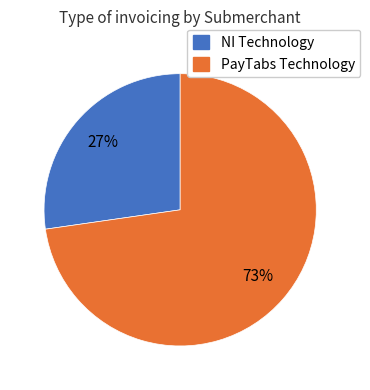

What is the largest slice in the pie chart?

PayTabs Technology